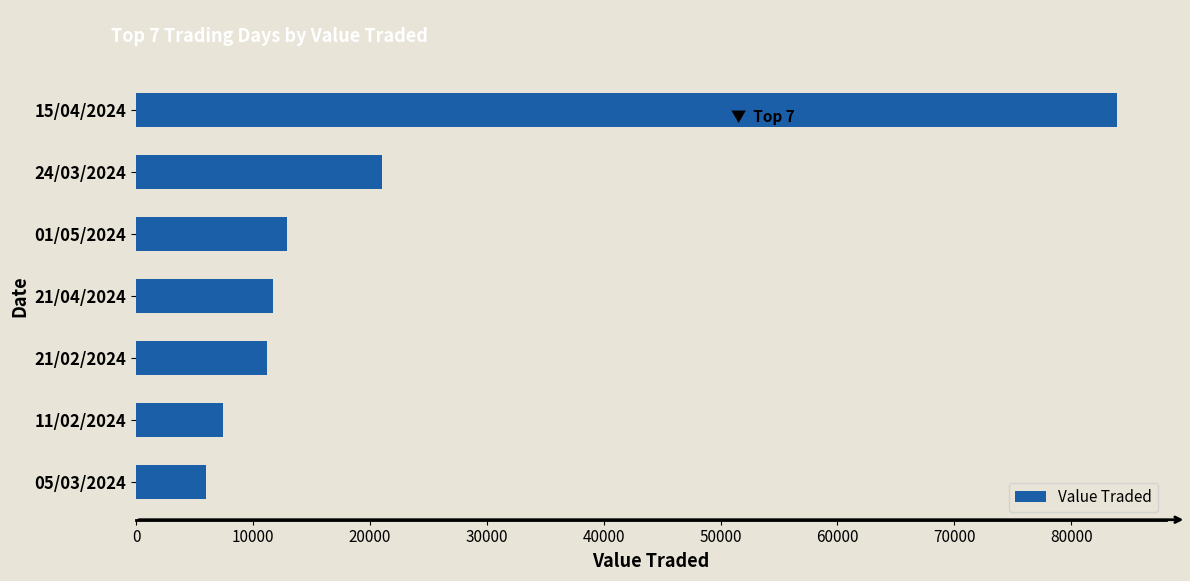

How many data points does each series have?

7